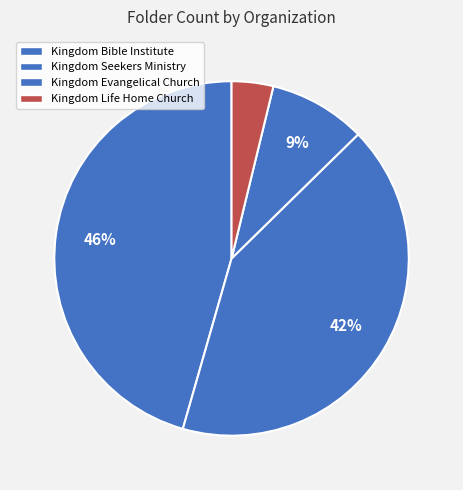

How many slices are in this pie chart?

4